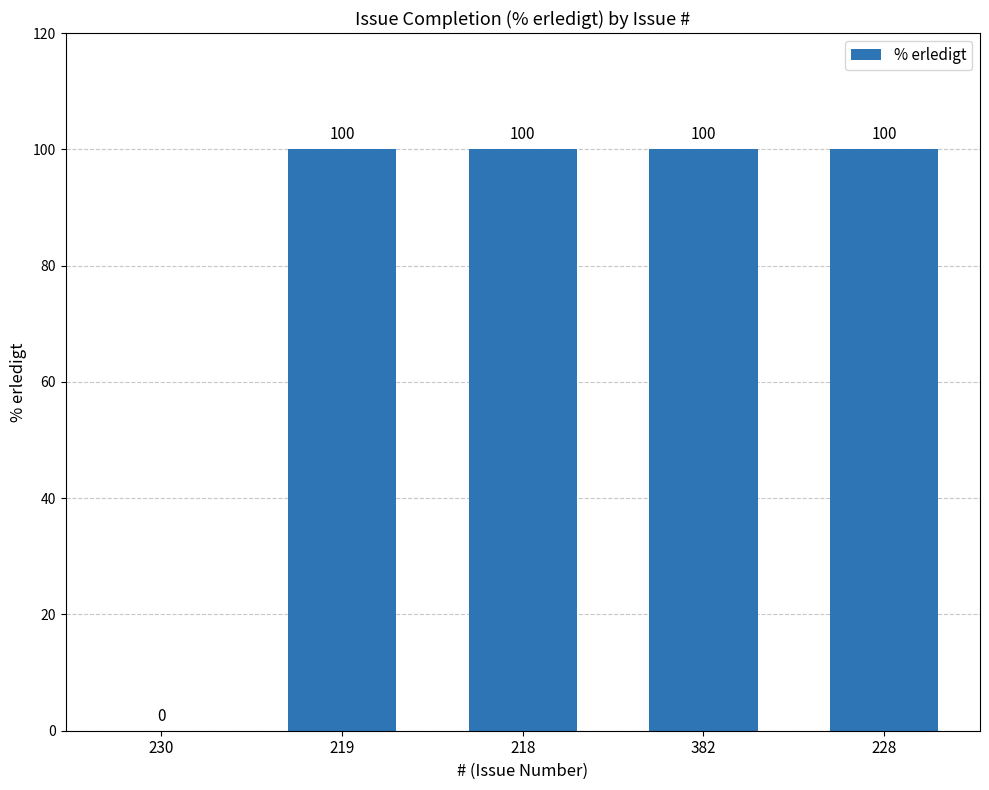

What is the sum of all values?

400